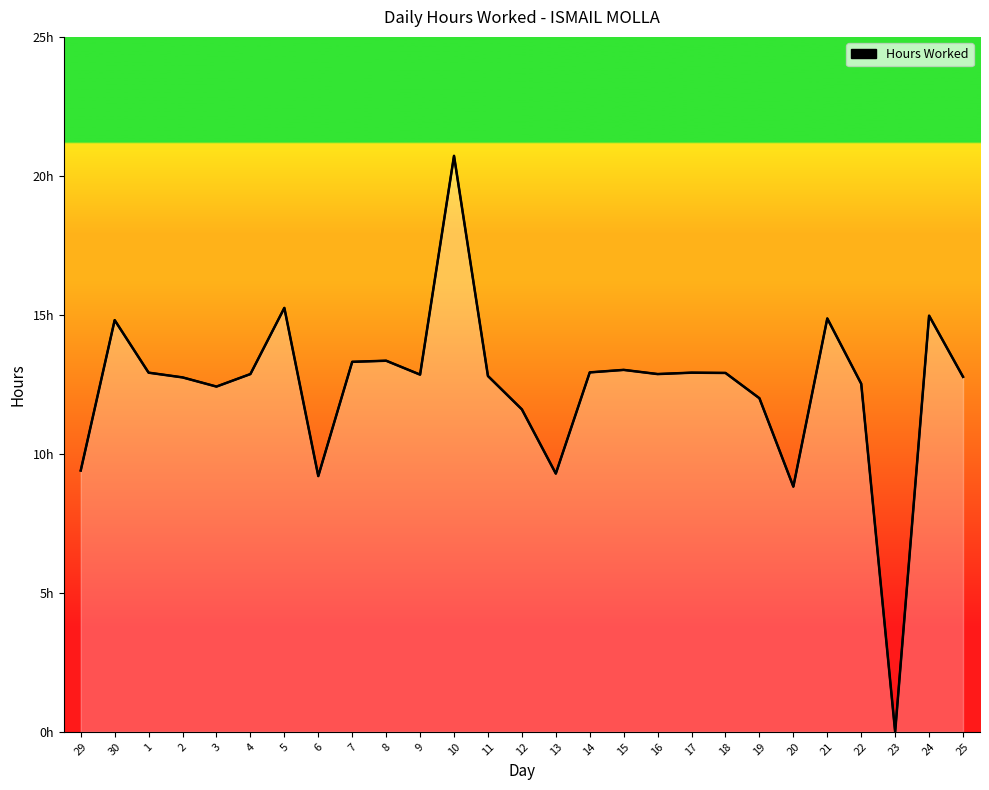

Approximately how many times larger is the value at 4 compared to 3?

1.0